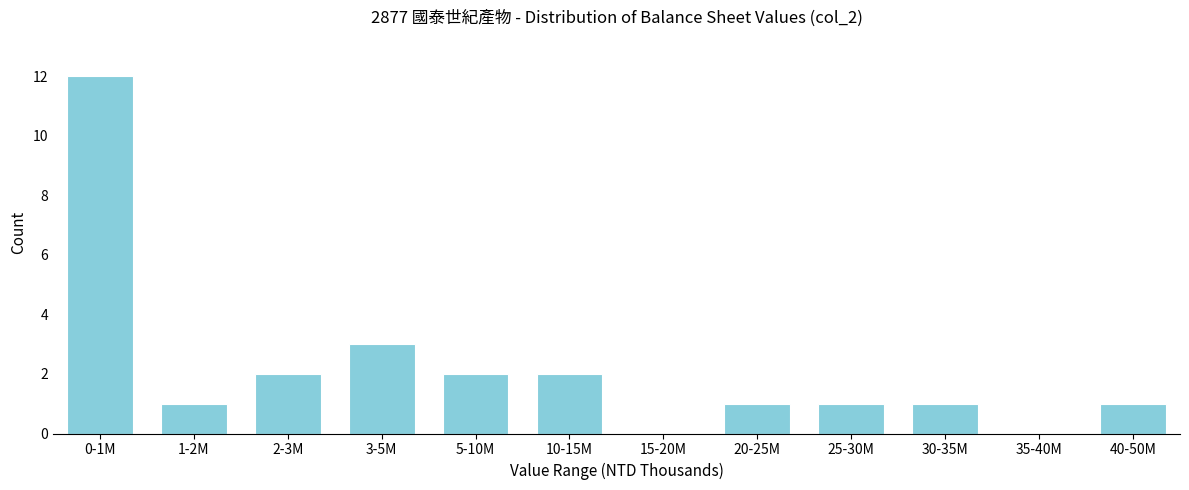

Reading left to right, what are all the values shown in this chart?

0-1M=12	1-2M=1	2-3M=2	3-5M=3	5-10M=2	10-15M=2	15-20M=0	20-25M=1	25-30M=1	30-35M=1	35-40M=0	40-50M=1